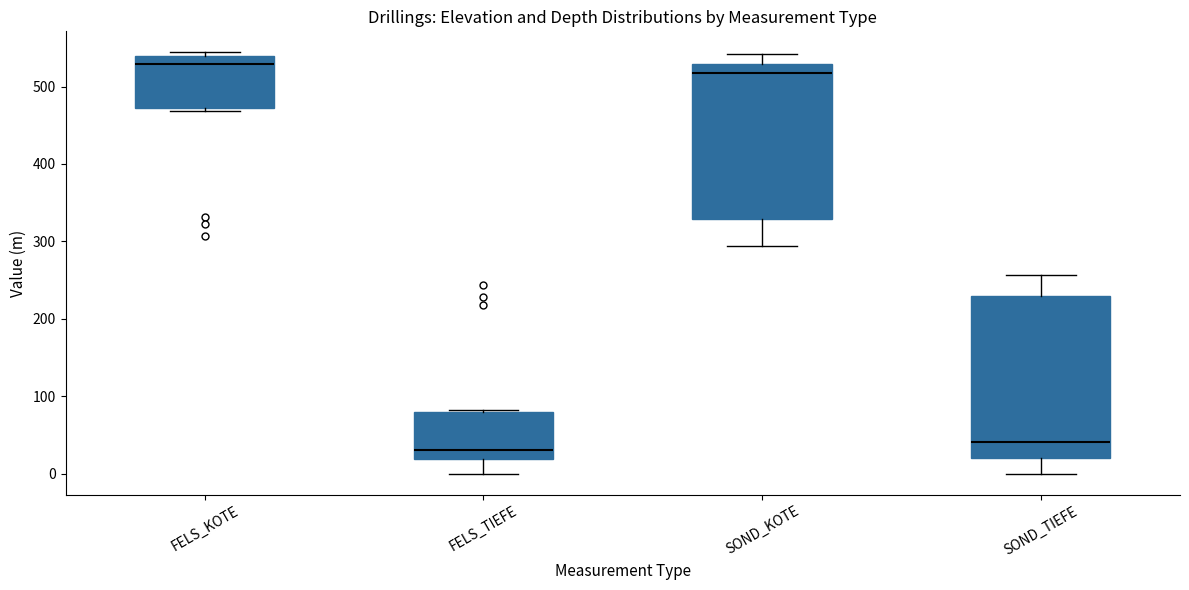

Where is the lower edge of the box for SOND_TIEFE on the y-axis? The values are not printed on the chart, so give them approximately, as read against the axis.

20